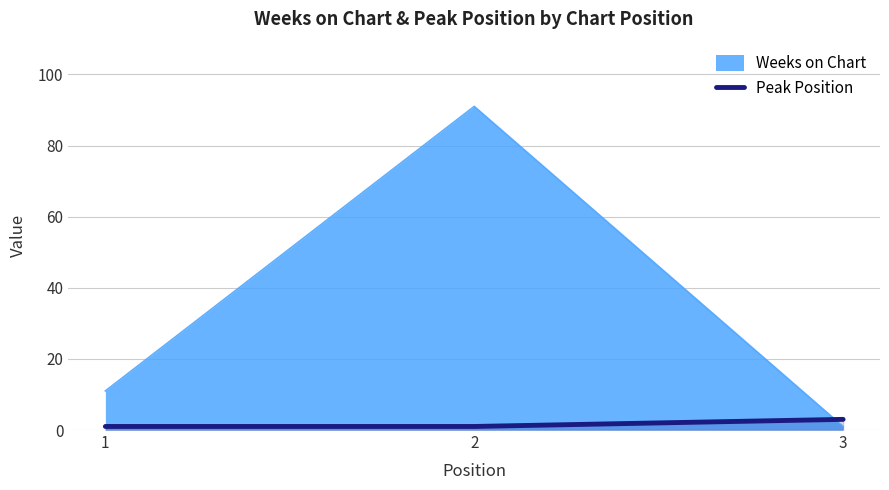

What is the greatest value displayed?

91